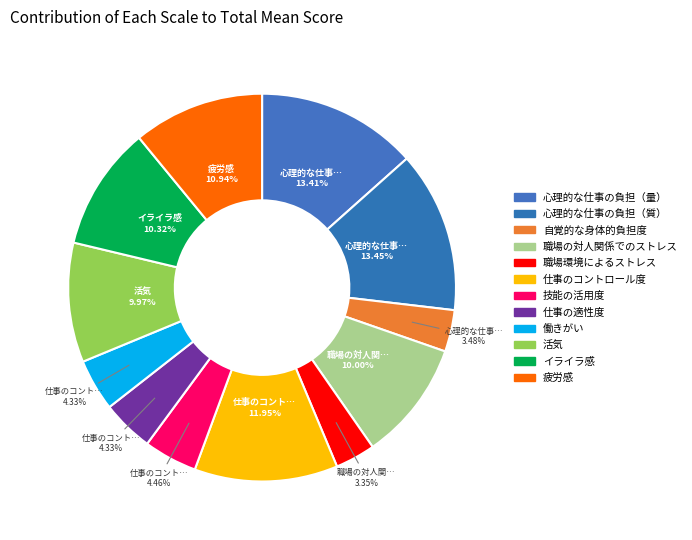

Rank the categories by value from highest to lowest.

心理的な仕事の負担（質）, 心理的な仕事の負担（量）, 仕事のコントロール度, 疲労感, イライラ感, 職場の対人関係でのストレス, 活気, 技能の活用度, 仕事の適性度, 働きがい, 自覚的な身体的負担度, 職場環境によるストレス